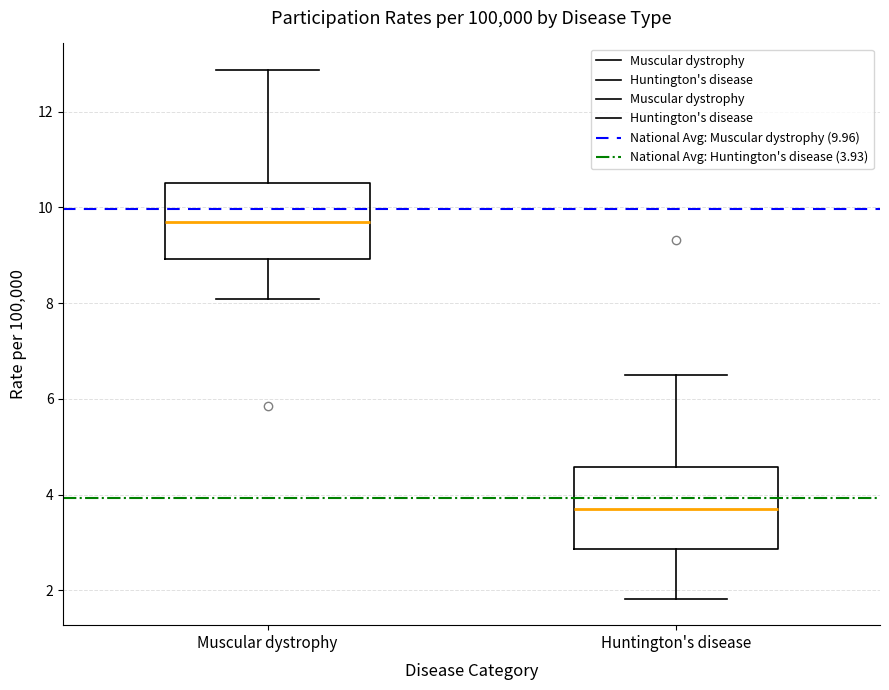

Which box's median line is the highest?

Muscular dystrophy